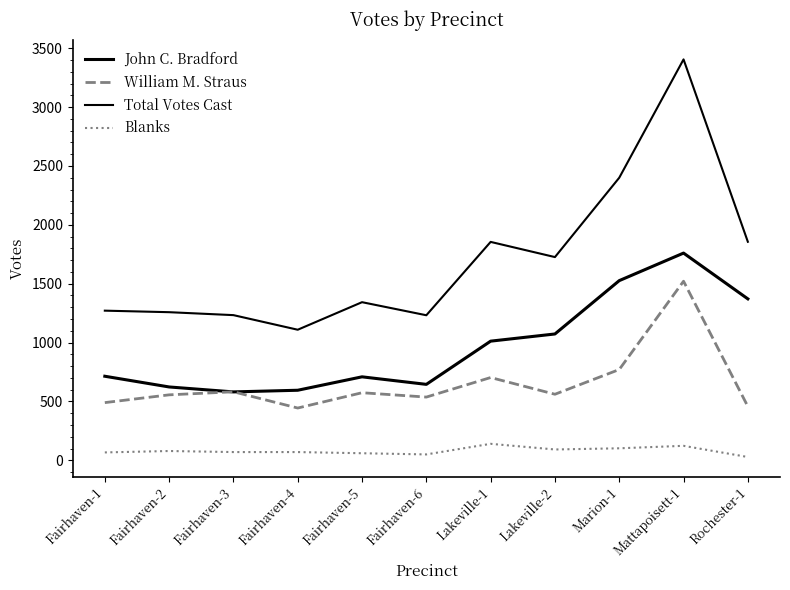

True or false: William M. Straus has a value of 132 at Rochester-1.

False